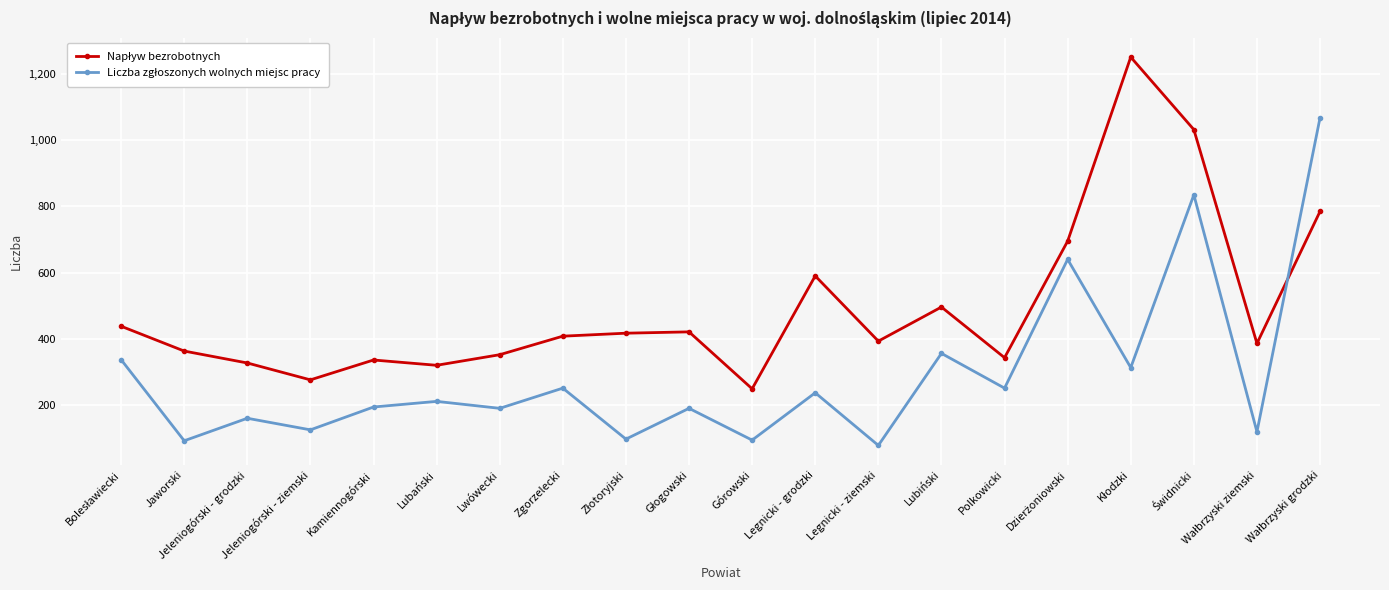

What is the label of the 14th point from the left?

Lubiński